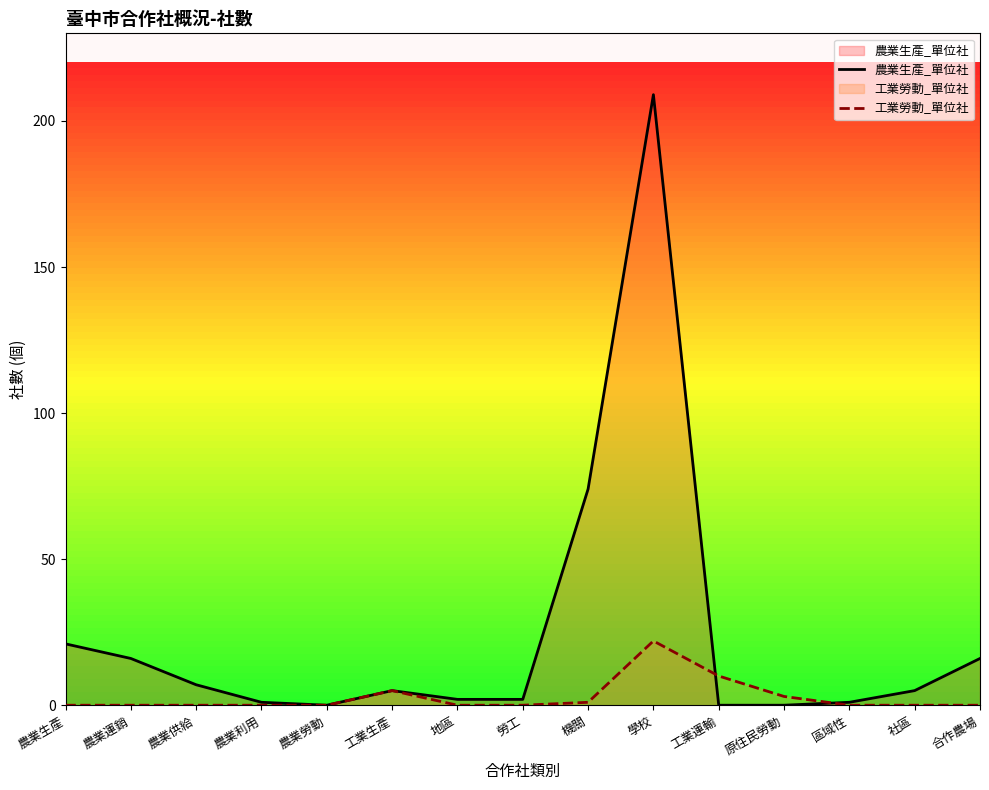

What are all the series names shown in the legend?

農業生產_單位社, 工業勞動_單位社